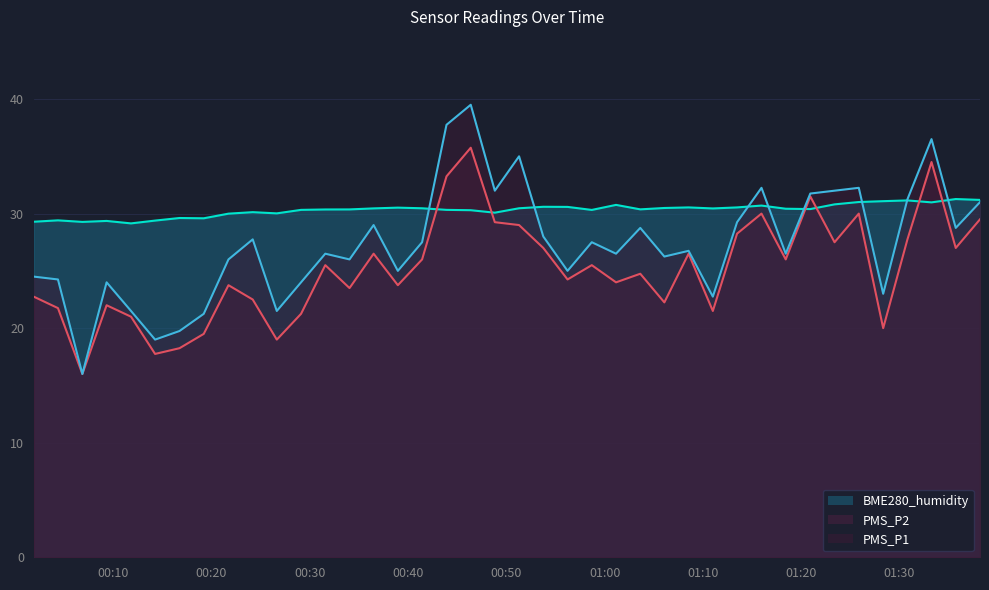

What is the greatest value displayed?

39.5